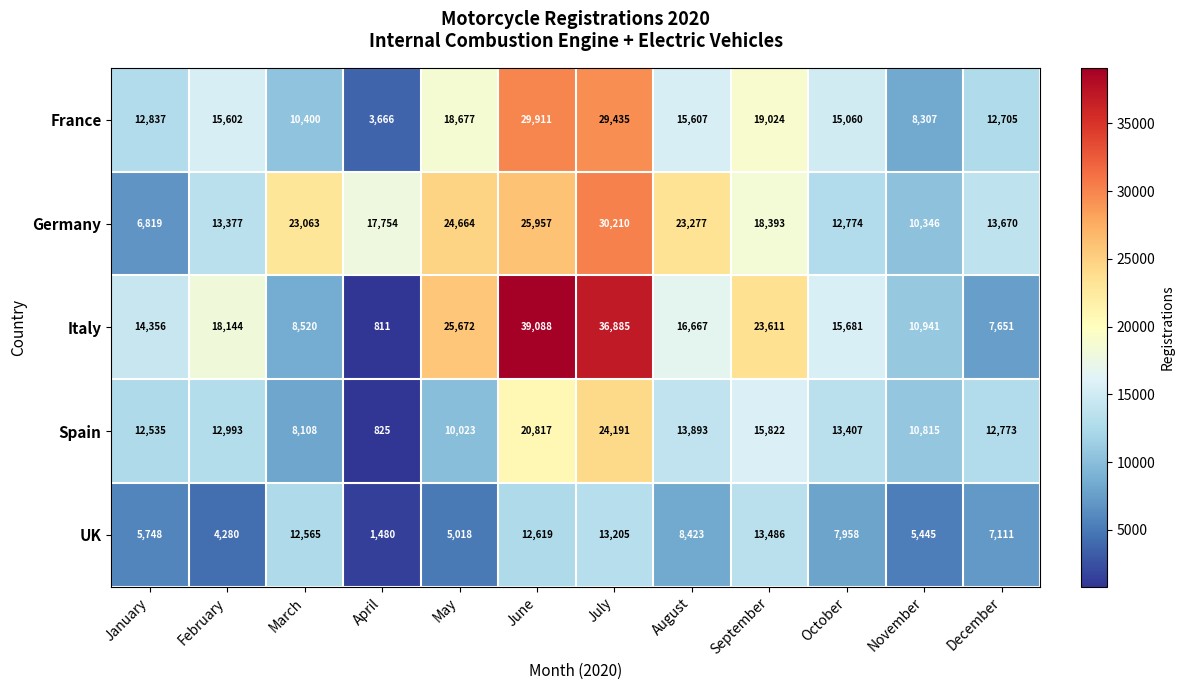

Rank the categories by Germany value from highest to lowest.

July, June, May, August, March, September, April, December, February, October, November, January